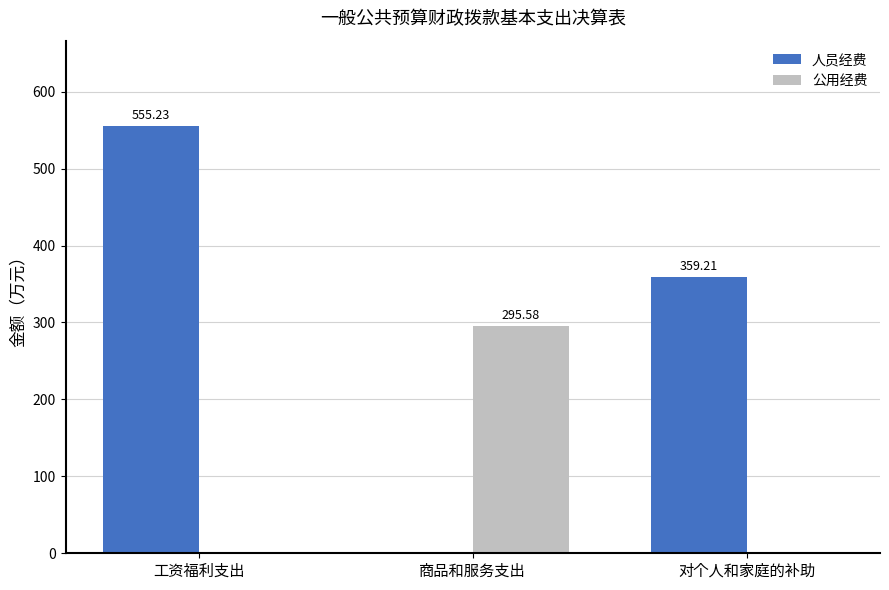

What is the total value across all series at 商品和服务支出?

295.6